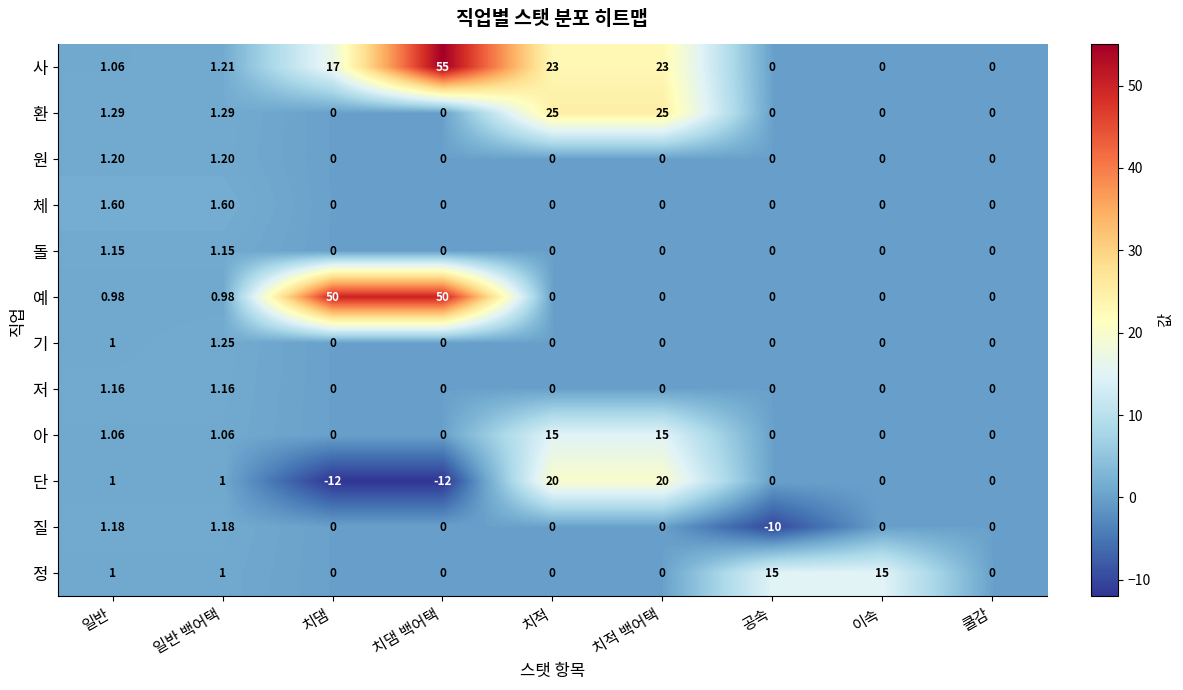

At which category is the sum across all series the highest?

치댐 백어택